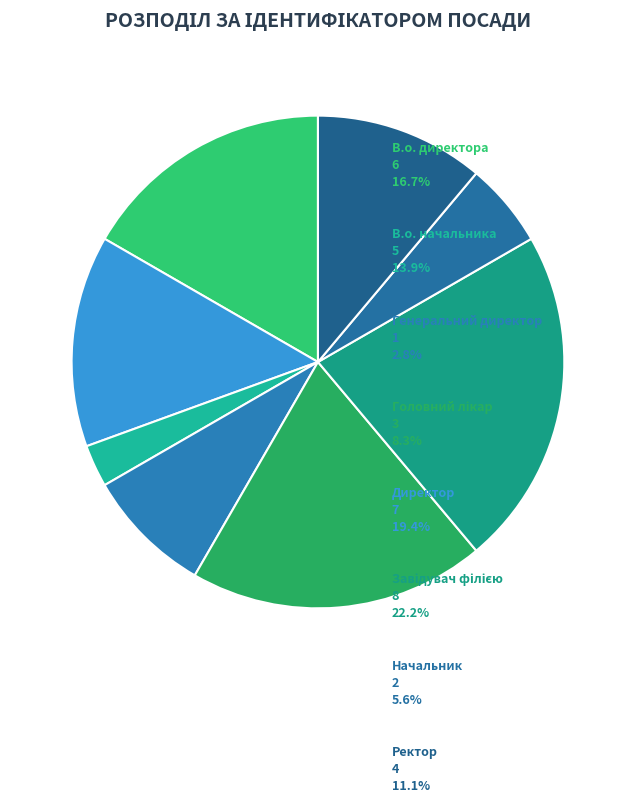

What percentage is the Завідувач філією slice, to the nearest percent?

22%